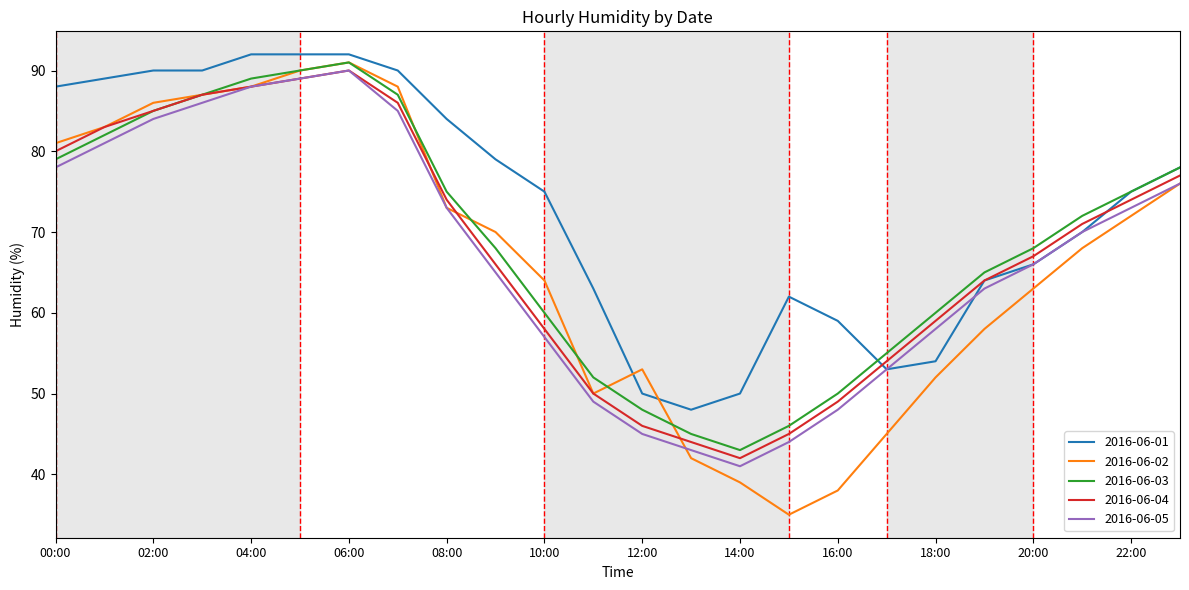

Which series ends up on top after the final intersection of 2016-06-02 and 2016-06-01?

2016-06-01